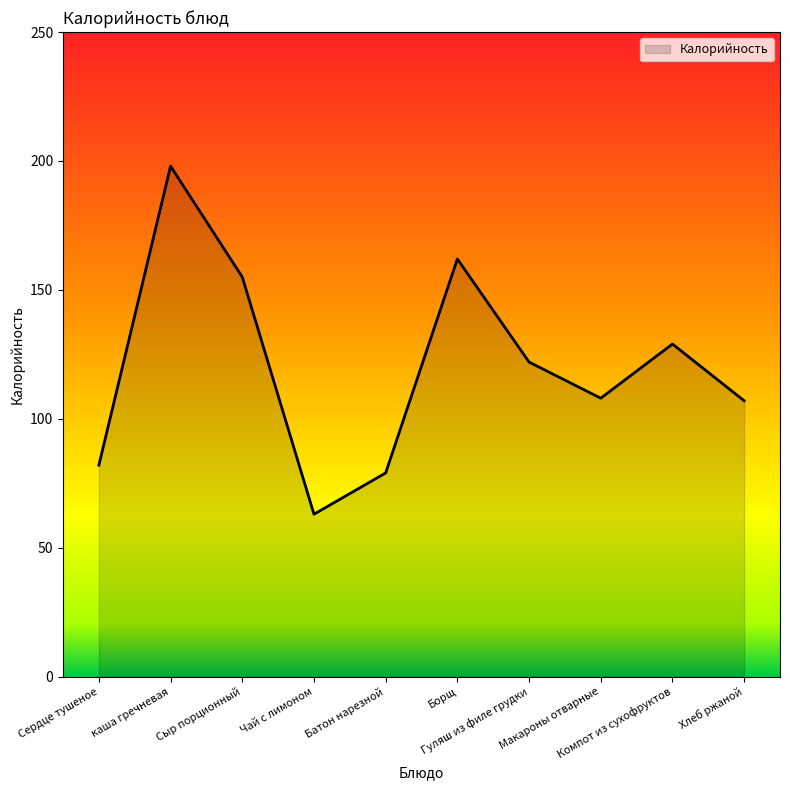

What is the smallest value displayed?

63